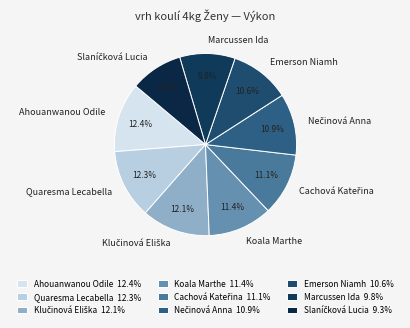

True or false: Quaresma Lecabella accounts for 12% of the total.

True